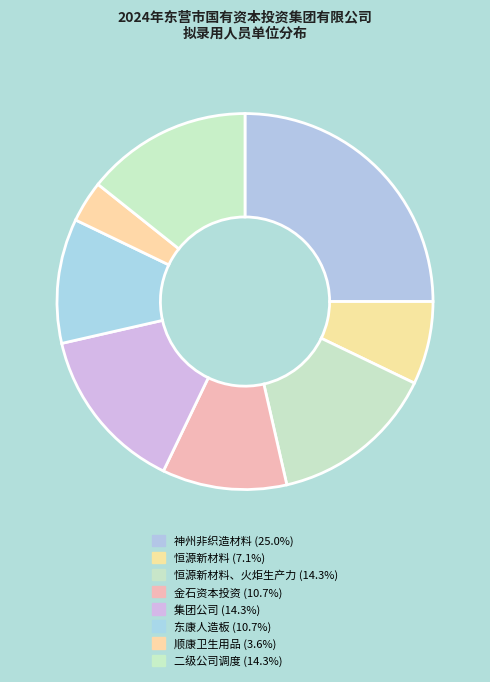

How many segments does this pie chart have?

8